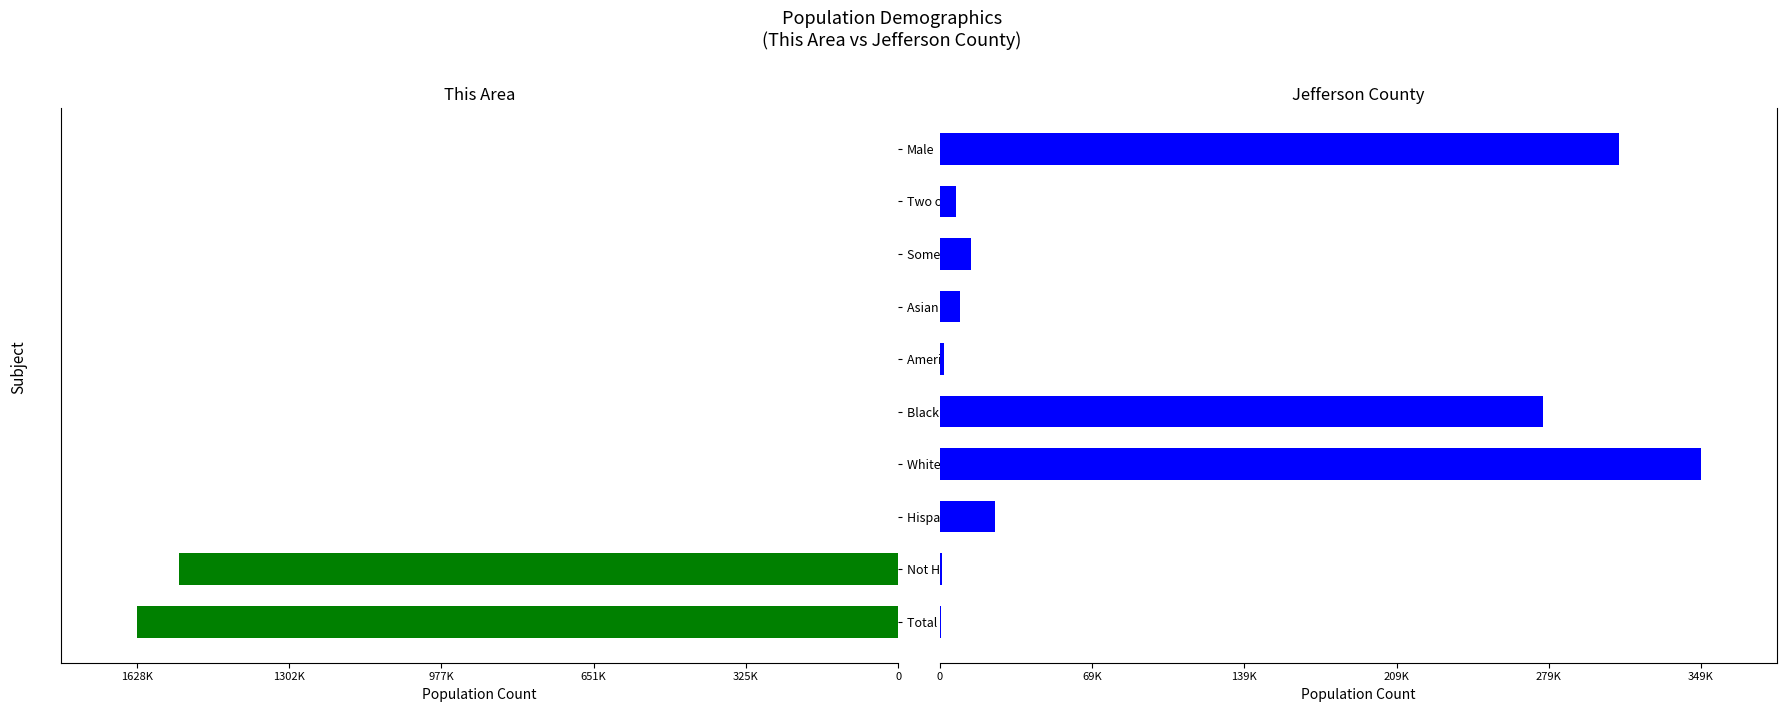

How many bars are there in total?

20